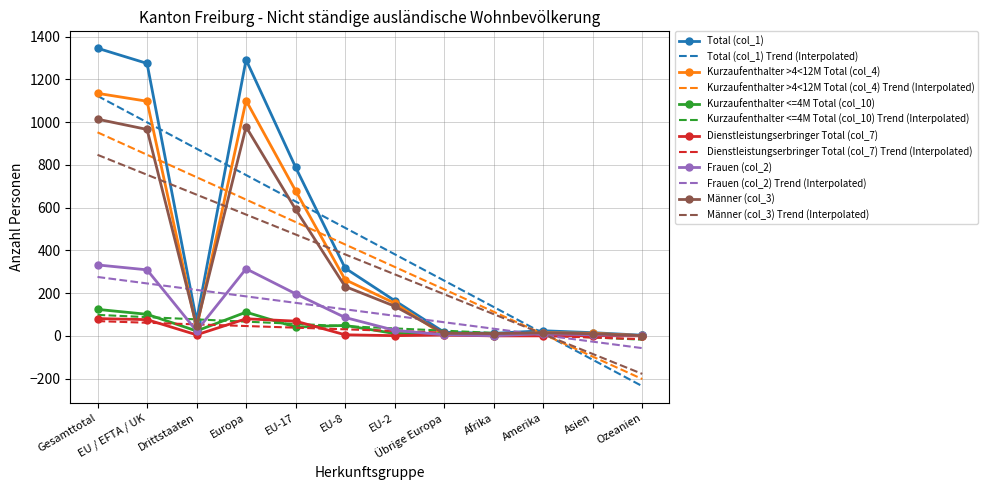

What is the greatest value displayed?

1346.0